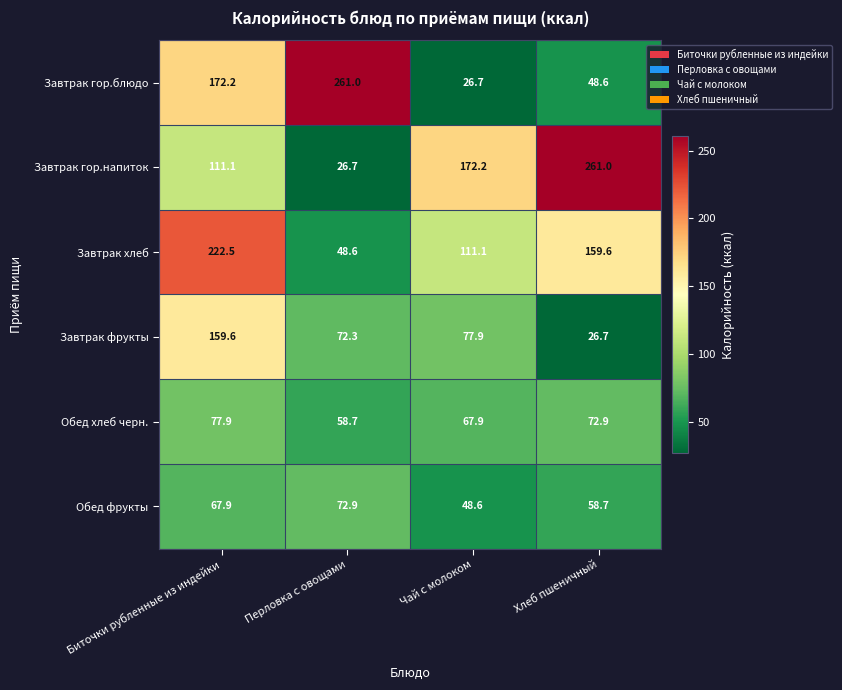

True or false: Завтрак фрукты has a value of 250.5 at Биточки рубленные из индейки.

False